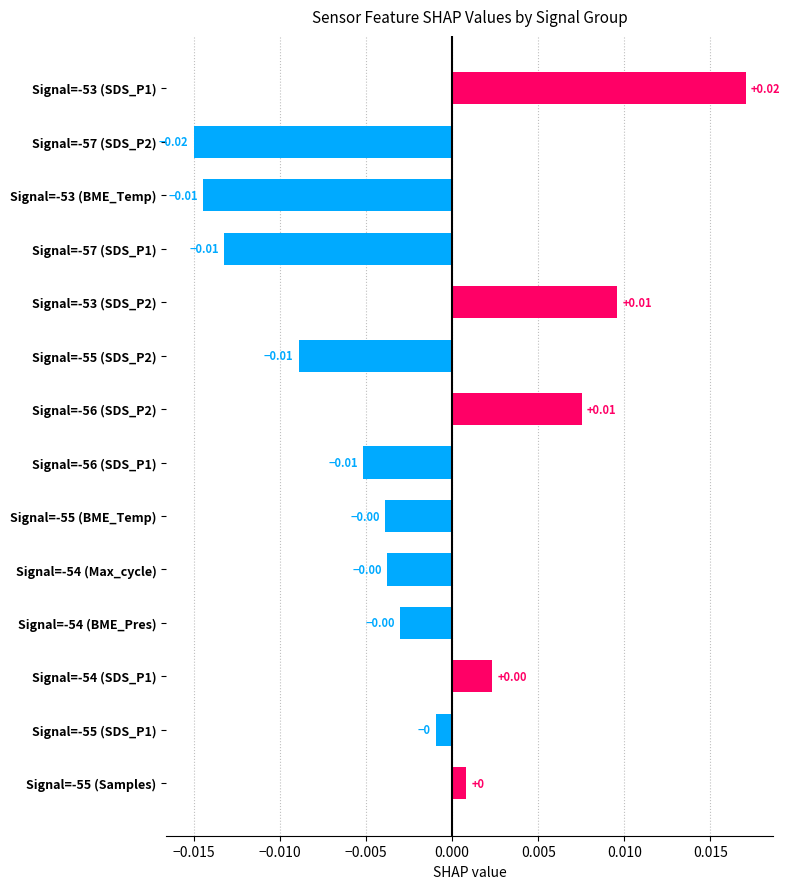

How many data points are less than 0?

9